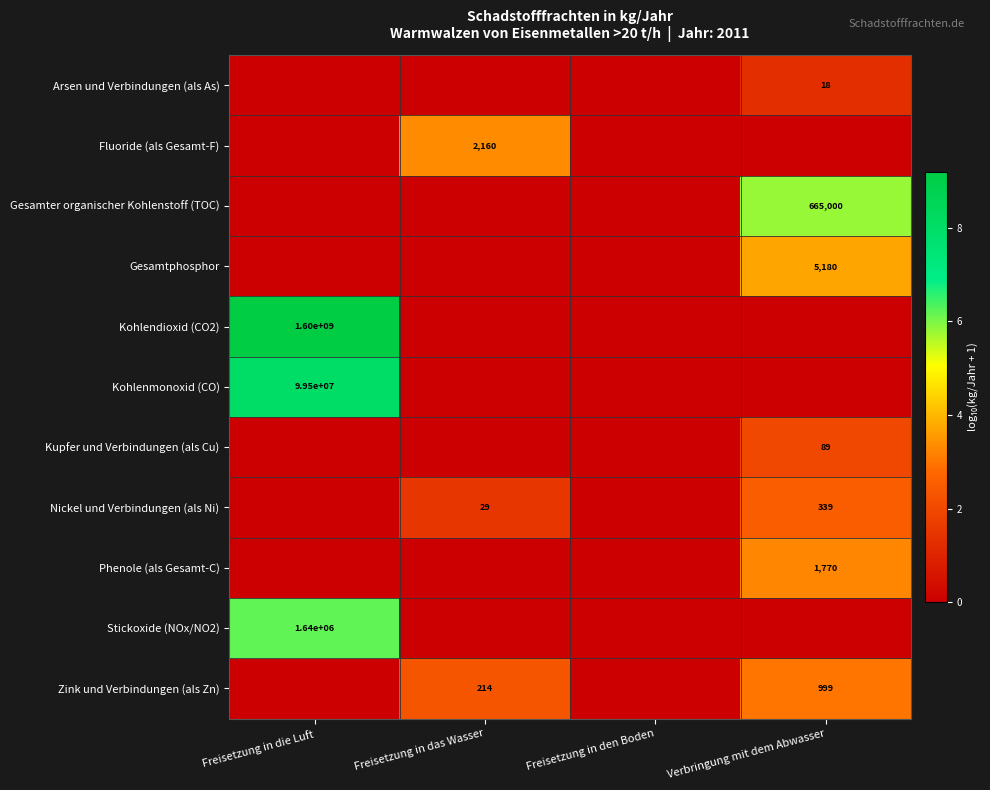

Is it true that Arsen und Verbindungen (als As) equals 1.3 at Verbringung mit dem Abwasser?

True